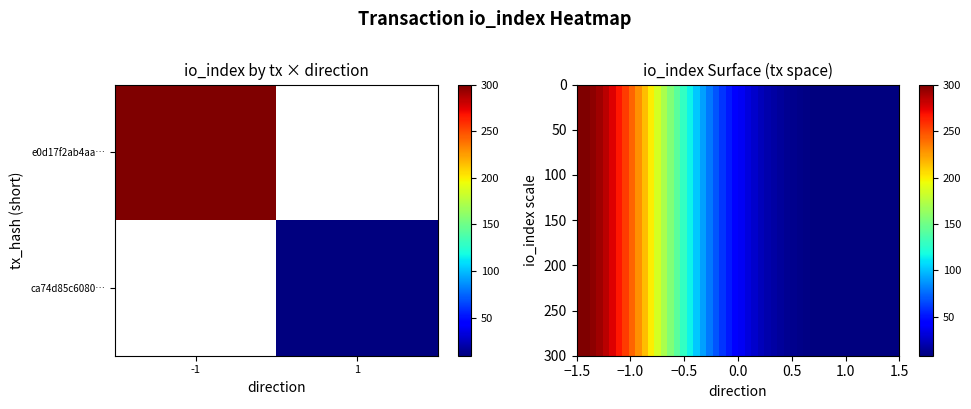

Is the value of ca74d85c60802a0bcc57f53e1caa65bc081987b at direction greater than the value of e0d17f2ab4aaf3177483ff34fa30d7ab8820ad7 at io_index?

No